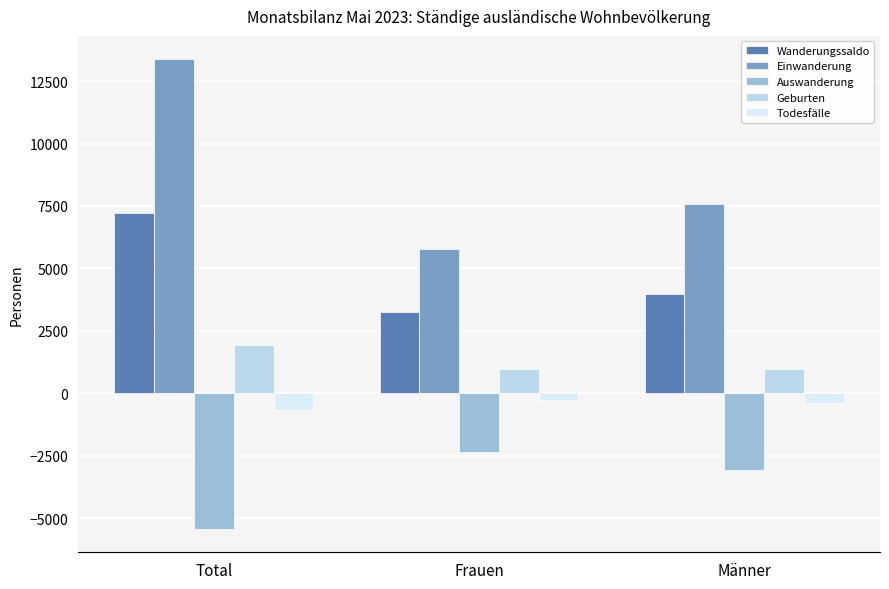

What is the minimum value for Todesfälle?

-683